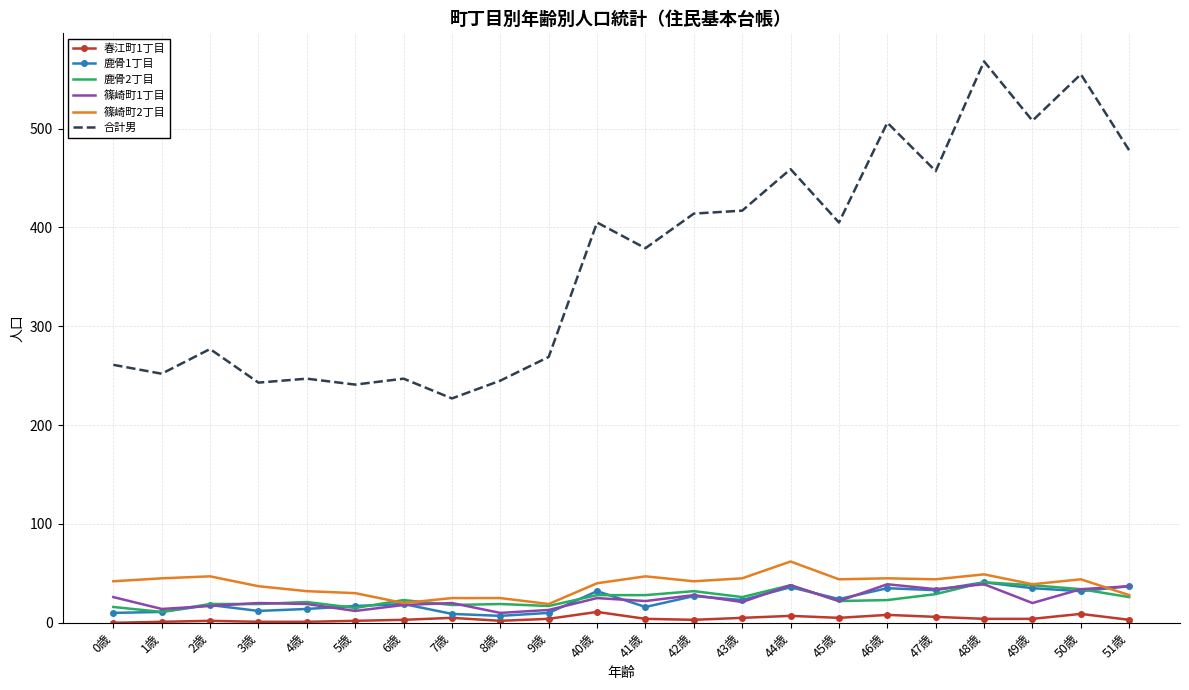

Which series changed the most between 7歳 and 49歳?

合計男